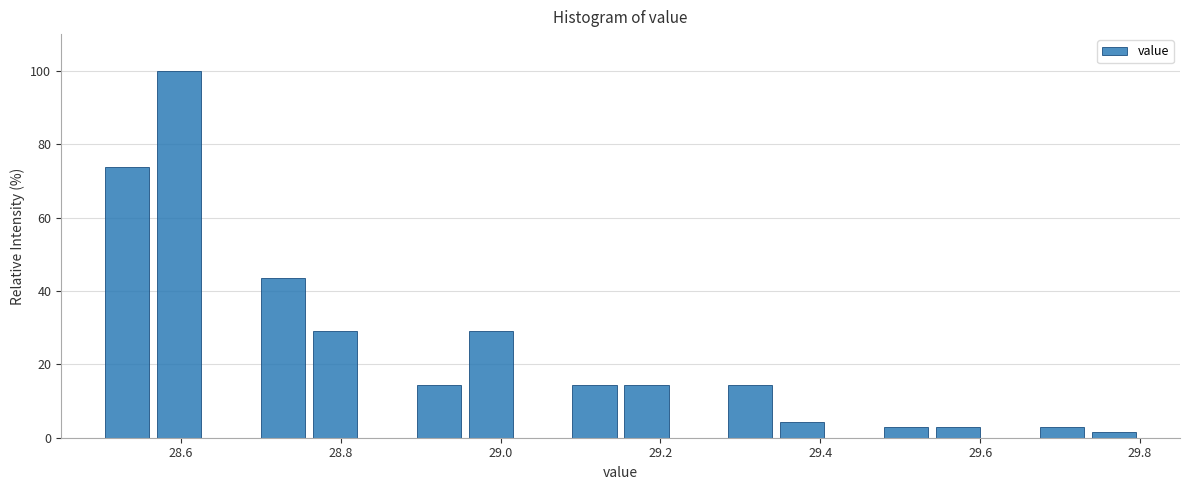

Around what value on the x-axis is the tallest bar? Give the approximate position of its centre, as read against the axis.

28.60